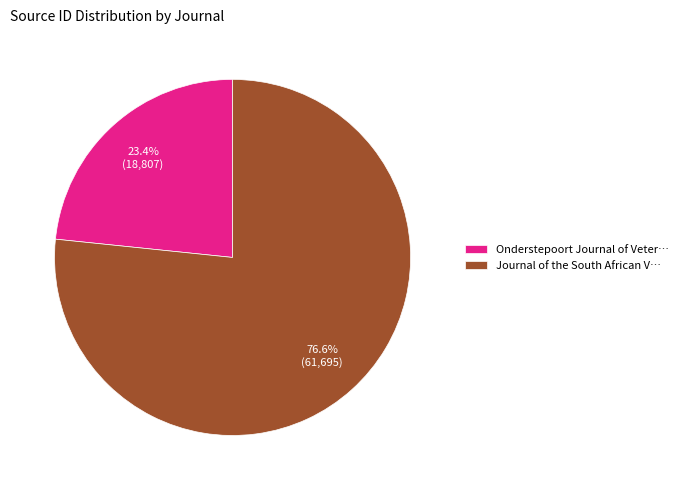

Which slice is the smallest?

Onderstepoort Journal of Veter…